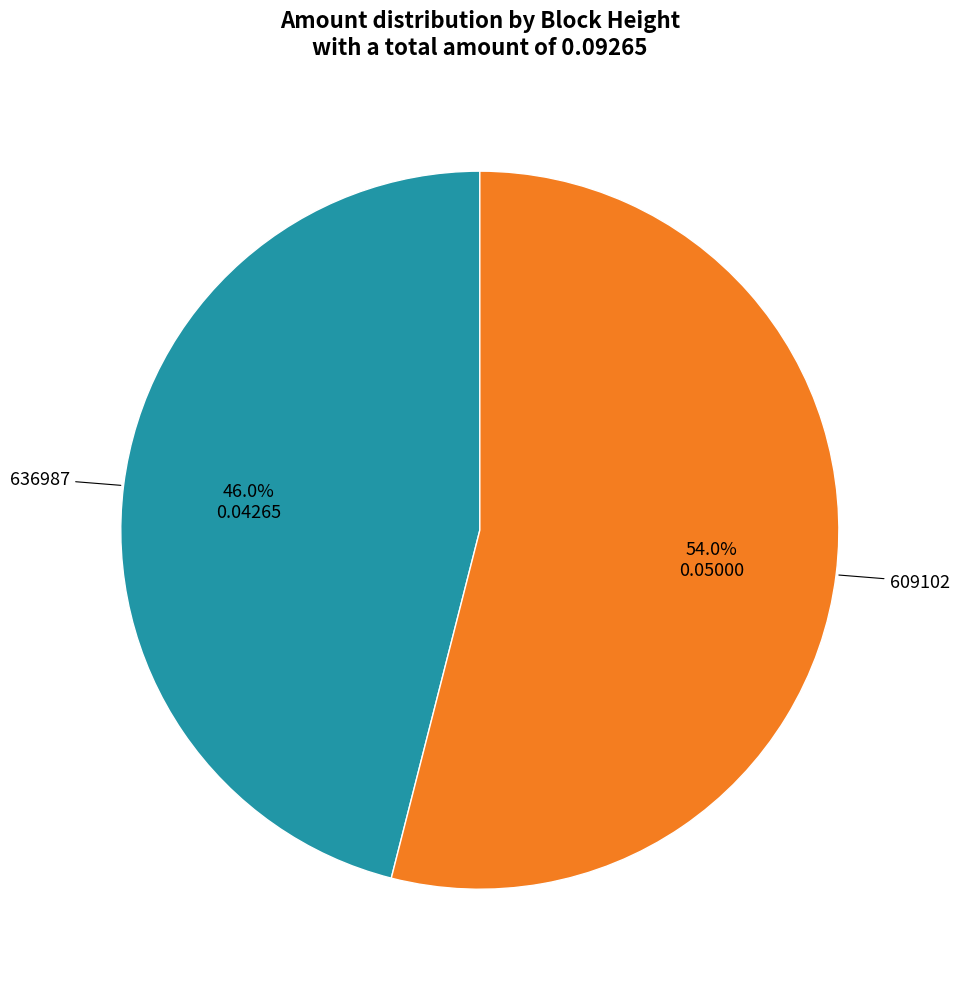

Is there any slice that represents more than half of the pie?

Yes